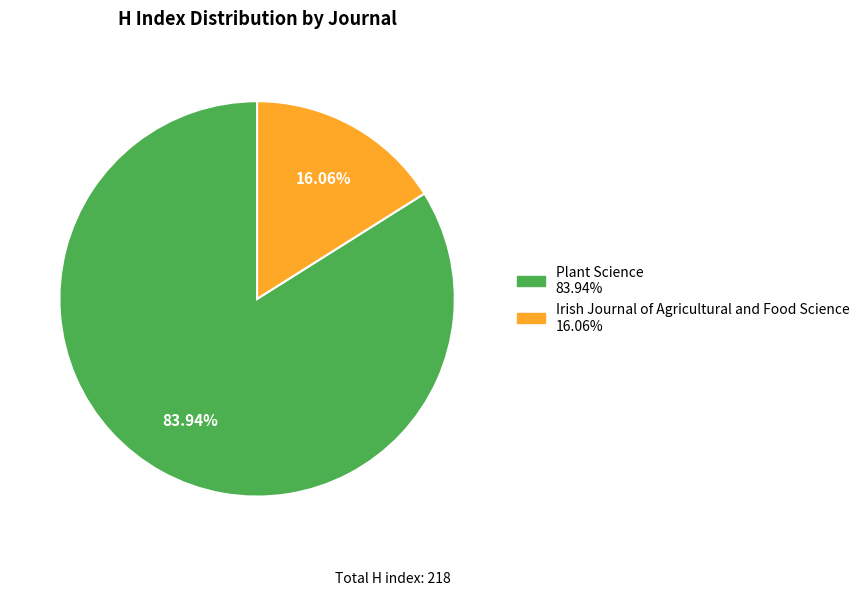

To the nearest percent, what is the combined percentage of Irish Journal of Agricultural and Food Science and Plant Science?

100%